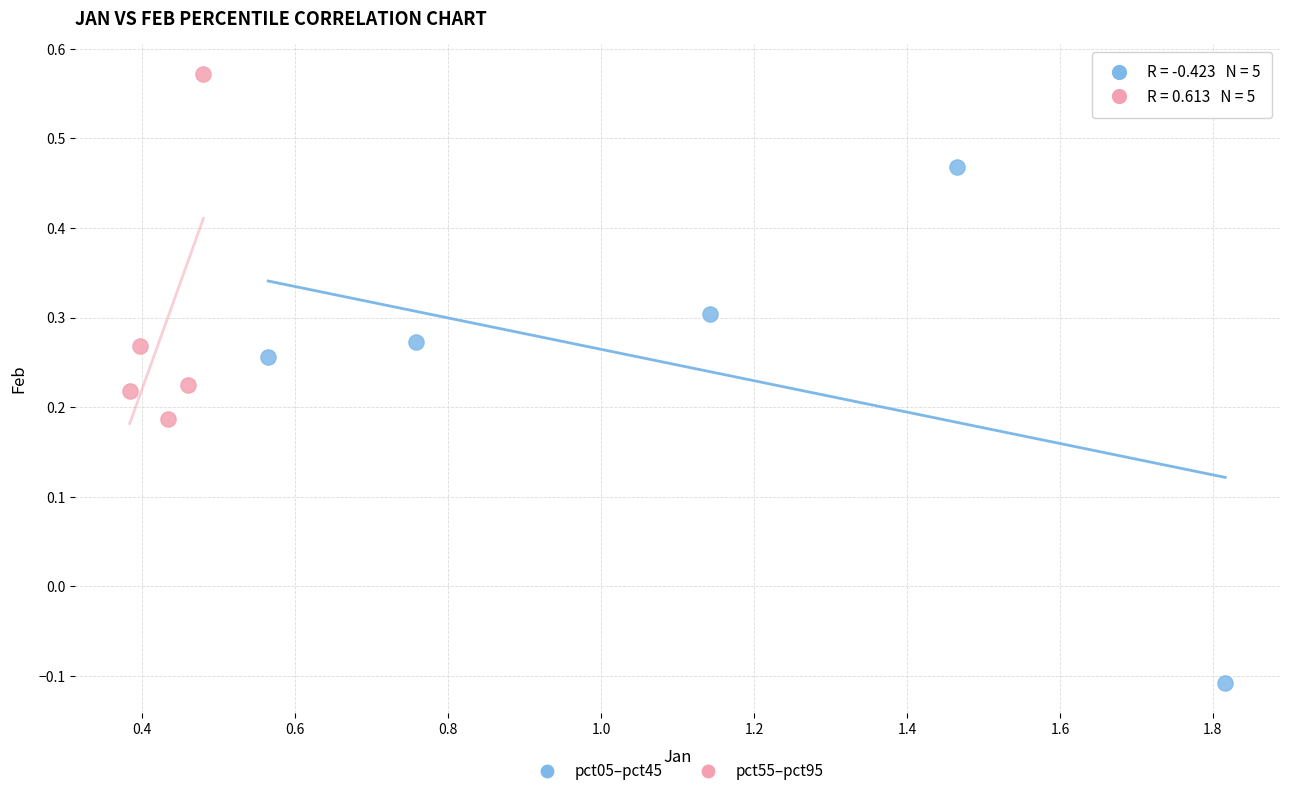

Which series reaches the maximum Y coordinate?

pct55–pct95